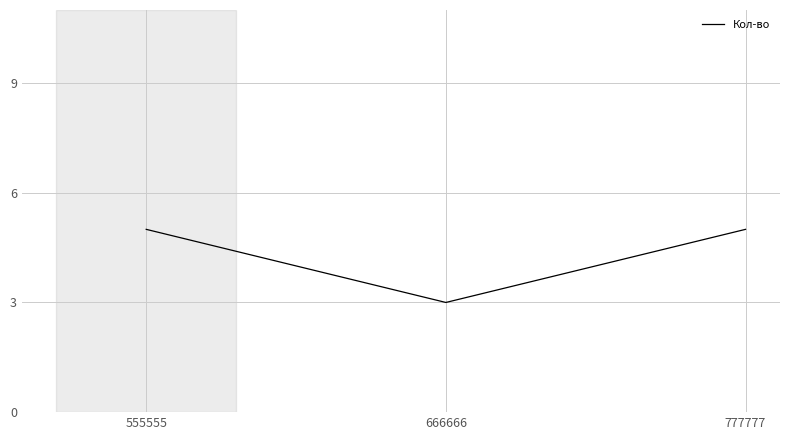

The value at 777777 is 5. True or false?

True